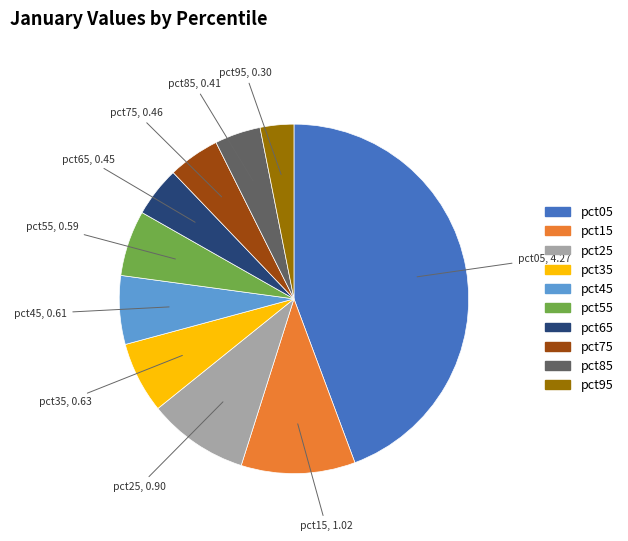

Is there a majority slice in this chart?

No